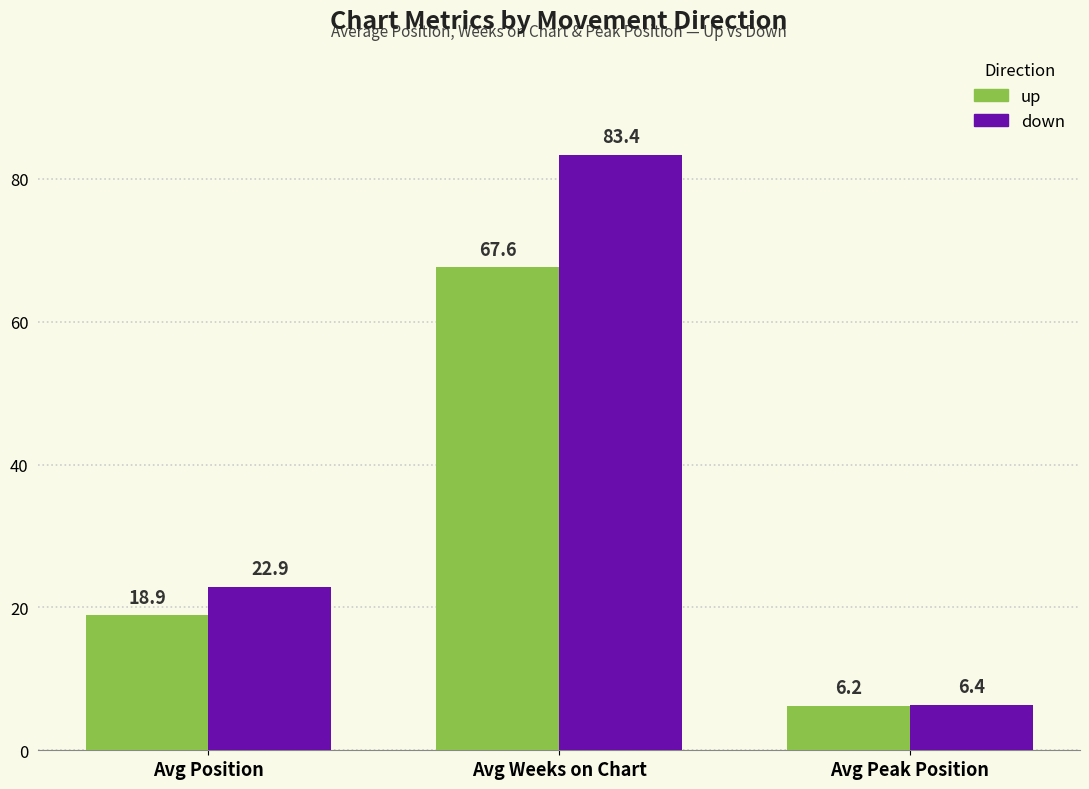

Reading left to right, list all the values displayed in this chart.

up: Avg Position=18.9	Avg Weeks on Chart=67.6	Avg Peak Position=6.2
down: Avg Position=22.9	Avg Weeks on Chart=83.4	Avg Peak Position=6.4